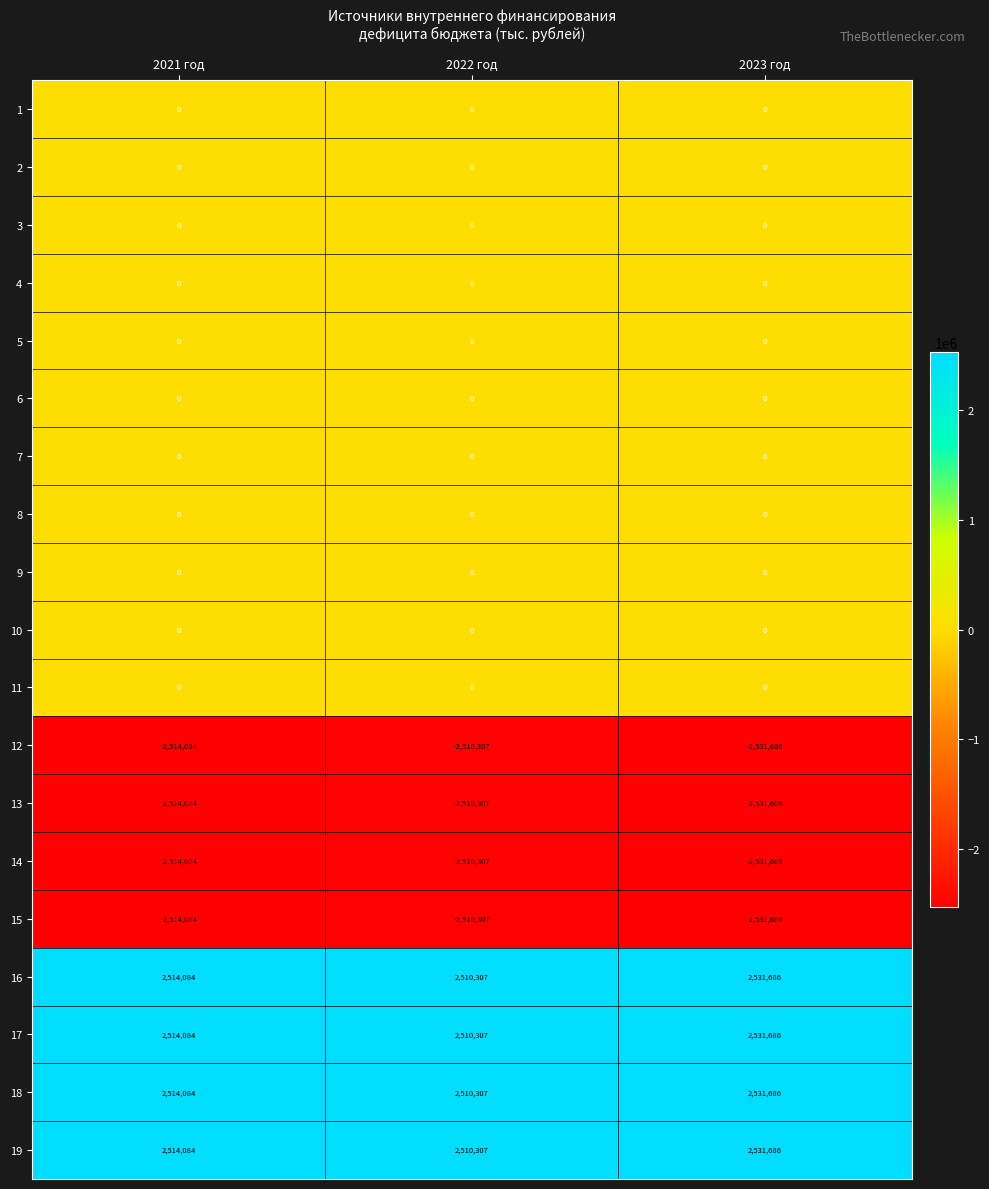

What is the difference between the highest and lowest values at 2023 год?

5063372